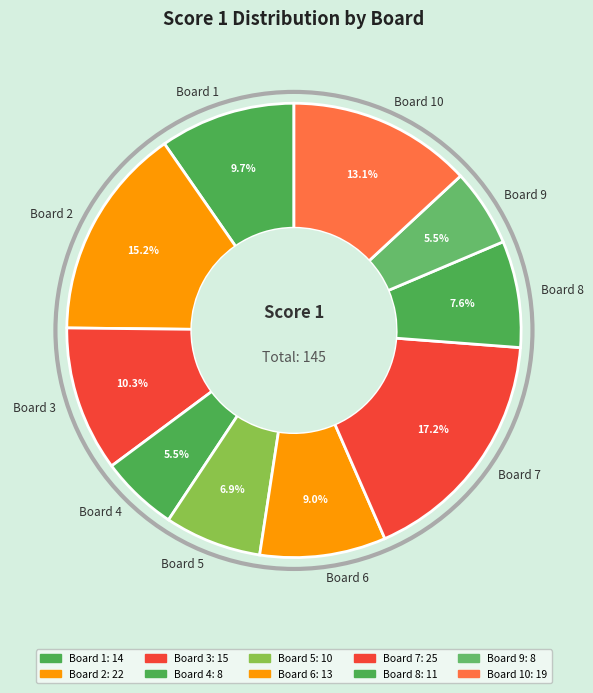

Does Board 5 account for over 50% of the chart?

No